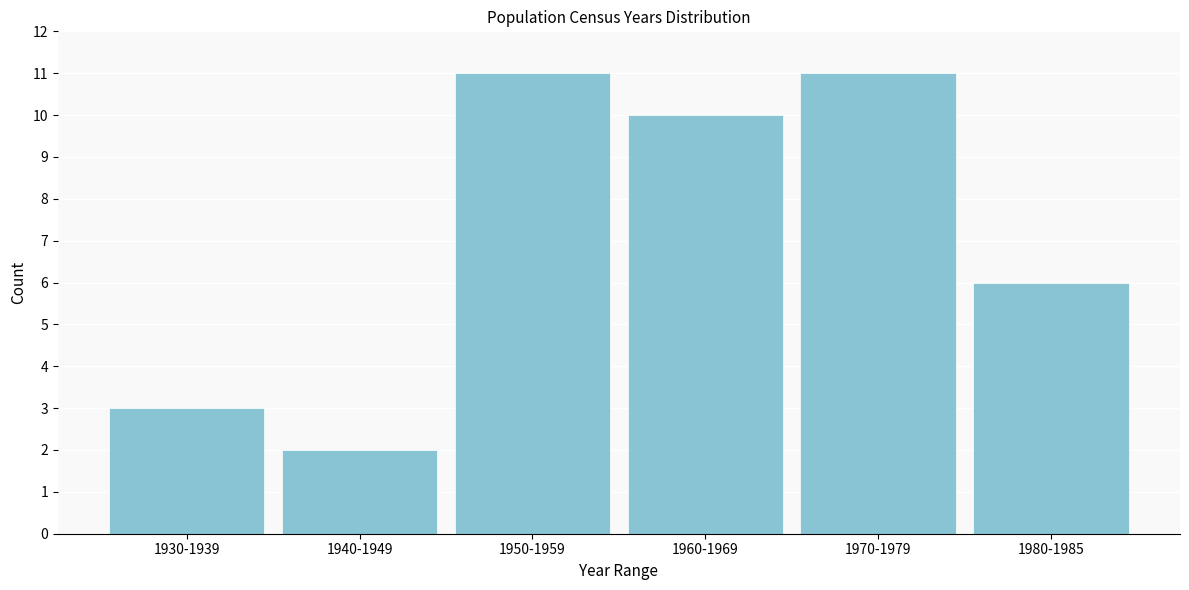

Reading left to right, extract all data points from this chart.

1930-1939=3	1940-1949=2	1950-1959=11	1960-1969=10	1970-1979=11	1980-1985=6